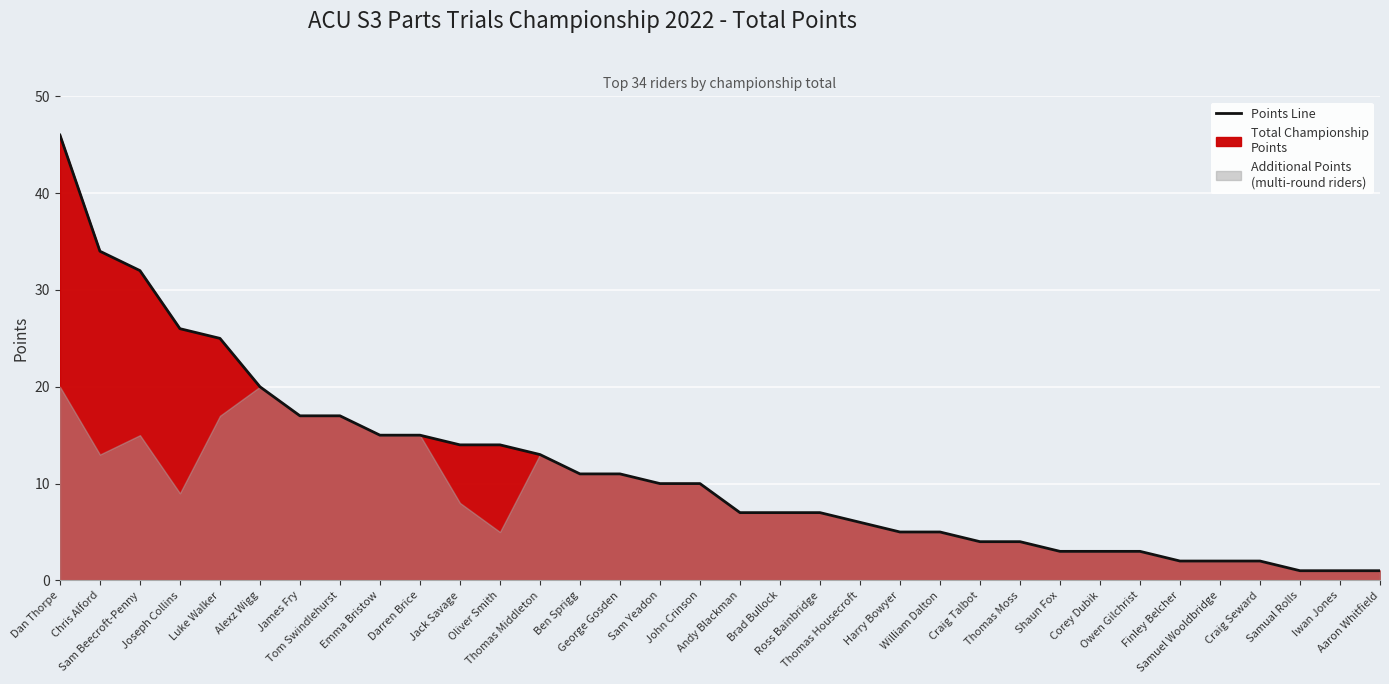

Reading left to right, list all the values displayed in this chart.

Dan Thorpe=46	Chris Alford=34	Sam Beecroft-Penny=32	Joseph Collins=26	Luke Walker=25	Alexz Wigg=20	James Fry=17	Tom Swindlehurst=17	Emma Bristow=15	Darren Brice=15	Jack Savage=14	Oliver Smith=14	Thomas Middleton=13	Ben Sprigg=11	George Gosden=11	Sam Yeadon=10	John Crinson=10	Andy Blackman=7	Brad Bullock=7	Ross Bainbridge=7	Thomas Housecroft=6	Harry Bowyer=5	William Dalton=5	Craig Talbot=4	Thomas Moss=4	Shaun Fox=3	Corey Dubik=3	Owen Gilchrist=3	Finley Belcher=2	Samuel Wooldbridge=2	Craig Seward=2	Samual Rolls=1	Iwan Jones=1	Aaron Whitfield=1